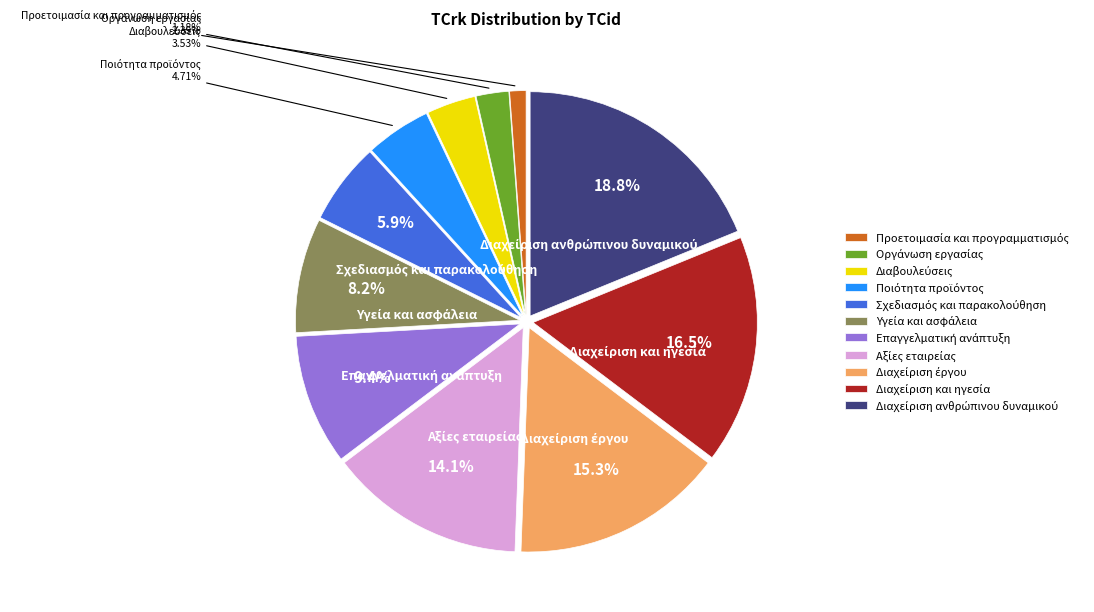

To the nearest percent, what is the average slice percentage?

9%